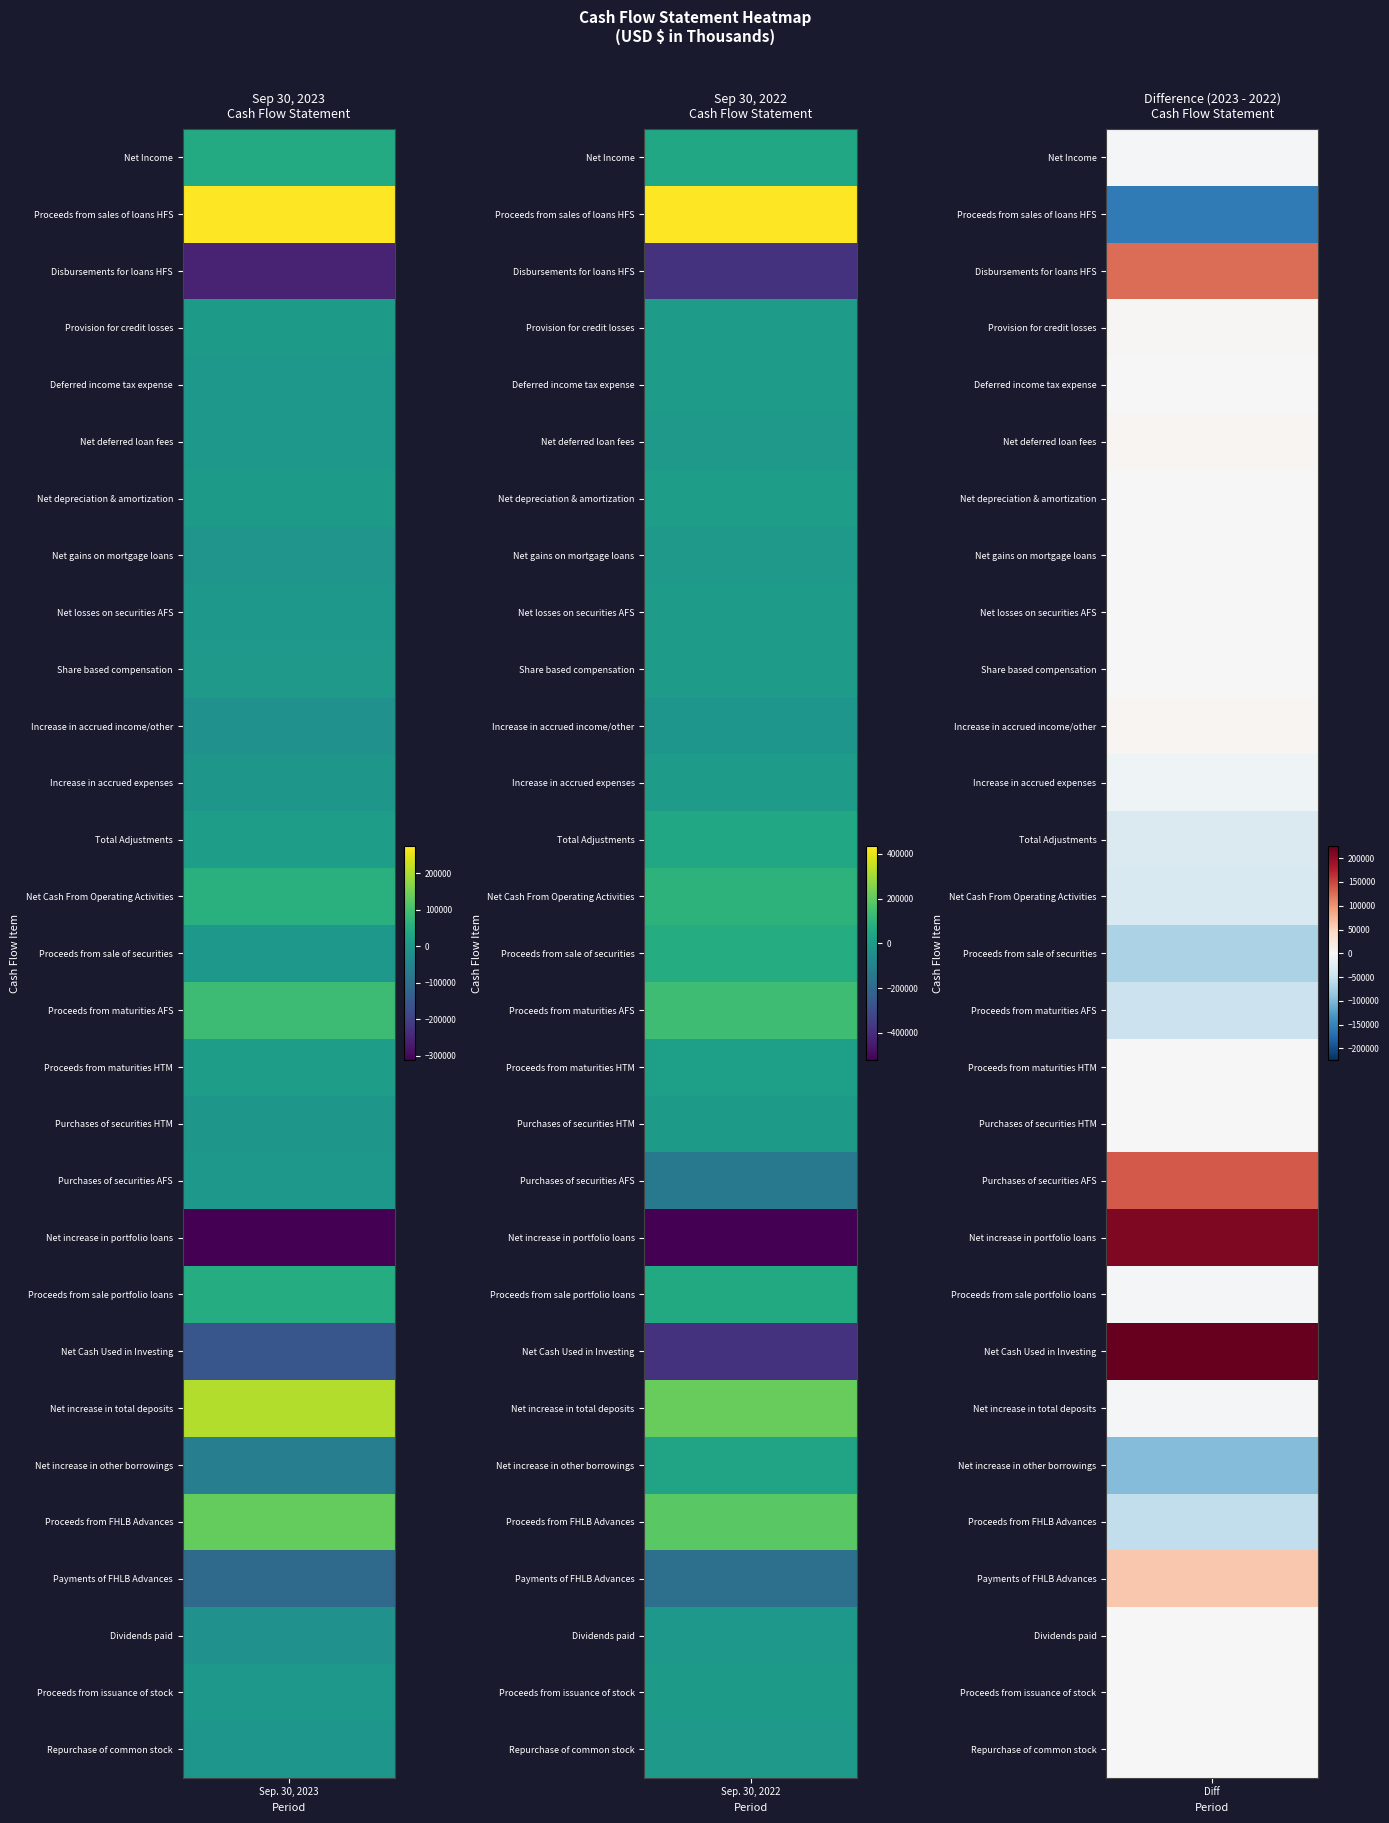

Reading left to right, extract all data points from this chart.

Net Income: 0=45324	1=48265
Proceeds from sales of loans HFS: 0=273766	1=432185
Disbursements for loans HFS: 0=-255601	1=-381421
Provision for credit losses: 0=6827	1=3951
Deferred income tax expense: 0=821	1=1922
Net deferred loan fees: 0=285	1=-4899
Net depreciation & amortization: 0=7478	1=8340
Net gains on mortgage loans: 0=-5475	1=-4945
Net losses on securities AFS: 0=222	1=275
Share based compensation: 0=1670	1=1589
Increase in accrued income/other: 0=-14642	1=-19039
Increase in accrued expenses: 0=-1887	1=7582
Total Adjustments: 0=13464	1=45540
Net Cash From Operating Activities: 0=58788	1=93805
Proceeds from sale of securities: 0=278	1=70523
Proceeds from maturities AFS: 0=89315	1=137605
Proceeds from maturities HTM: 0=16745	1=16579
Purchases of securities HTM: 0=-1740	1=-2658
Purchases of securities AFS: 0=0	1=-137550
Net increase in portfolio loans: 0=-311733	1=-521282
Proceeds from sale portfolio loans: 0=51481	1=56449
Net Cash Used in Investing: 0=-156198	1=-380798
Net increase in total deposits: 0=206543	1=209938
Net increase in other borrowings: 0=-60992	1=36698
Proceeds from FHLB Advances: 0=135000	1=190000
Payments of FHLB Advances: 0=-110000	1=-170000
Dividends paid: 0=-14535	1=-13931
Proceeds from issuance of stock: 0=71	1=74
Repurchase of common stock: 0=-4963	1=-4010